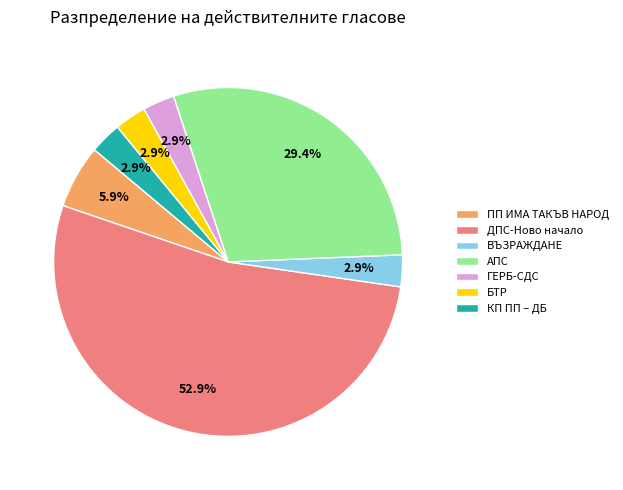

What is the largest slice in the pie chart?

ДПС-Ново начало